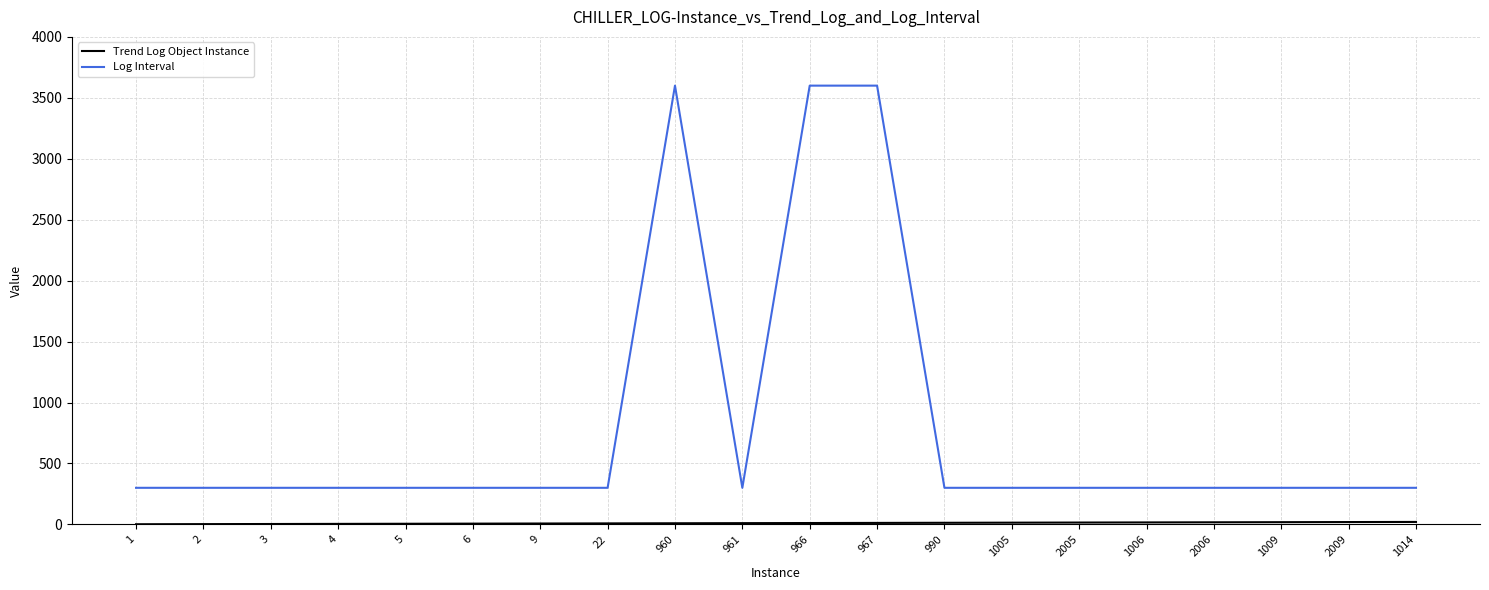

What is the minimum value for Log Interval?

300